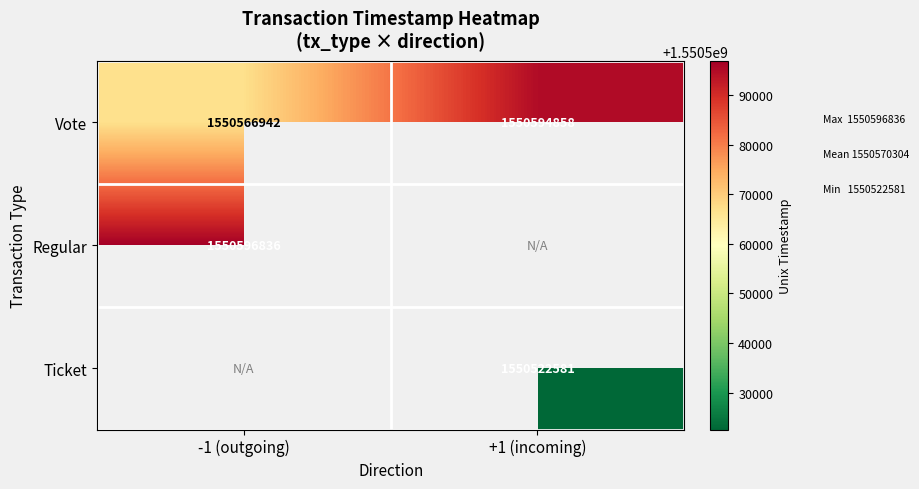

What is the maximum value shown in the chart?

1550596836.0